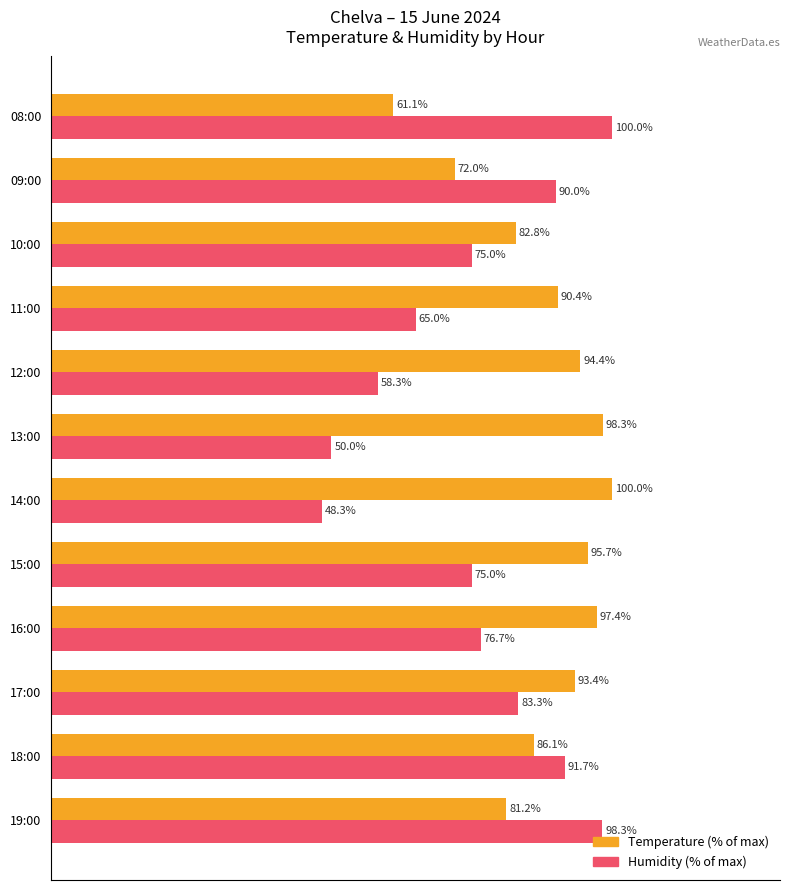

Which category has the lowest value in the Temperature (% of max) series?

08:00